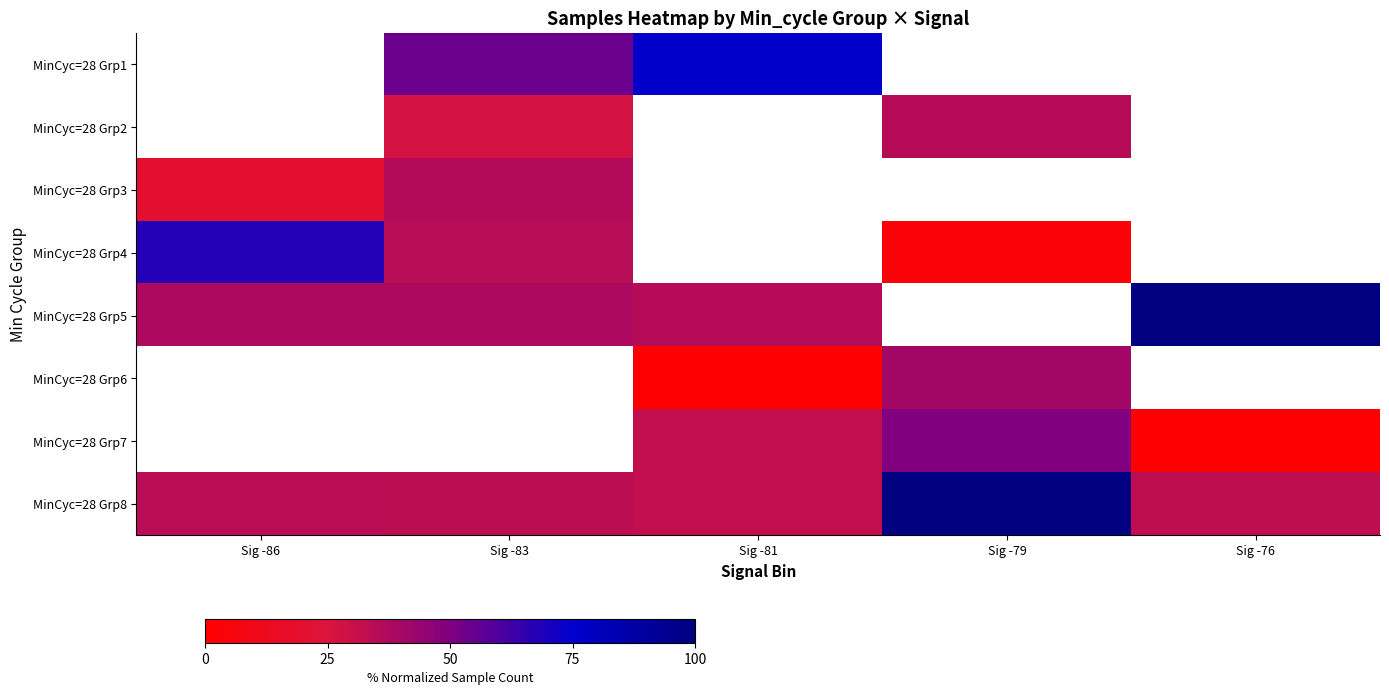

How many data points does each series have?

5